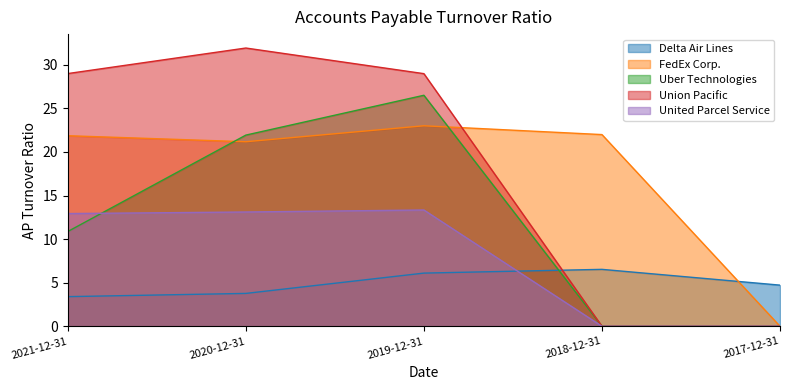

What is the difference between the second highest and minimum values in the FedEx Corp. series?

22.0